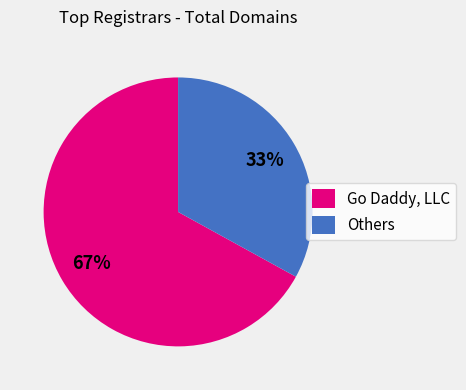

How many slices are in this pie chart?

2